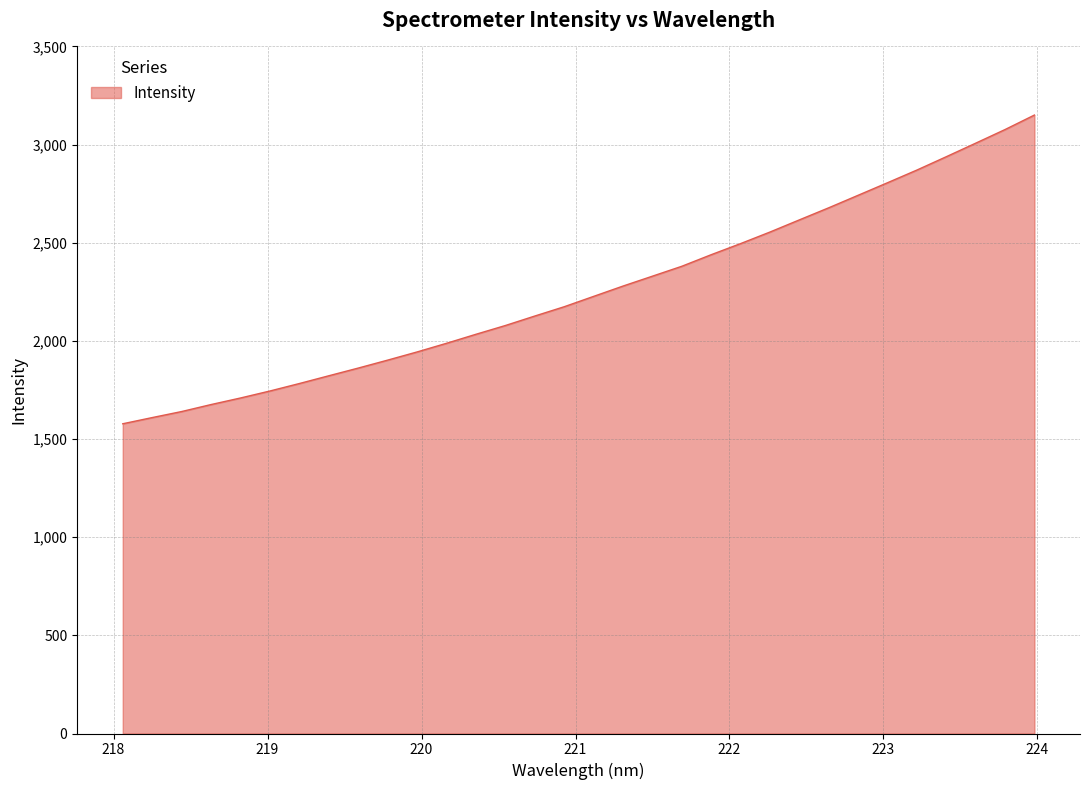

What is the greatest value displayed?

3150.5